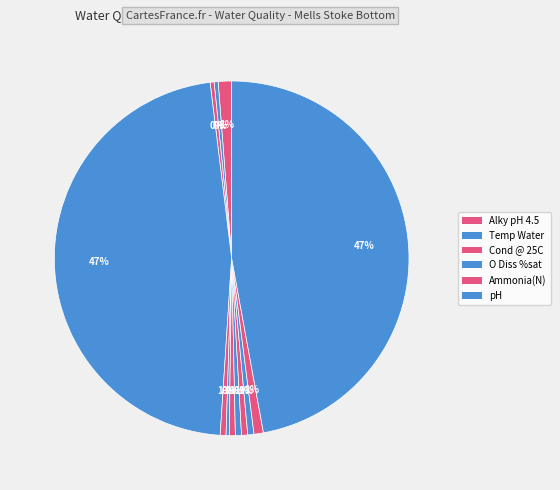

Count the number of slices in the pie.

12